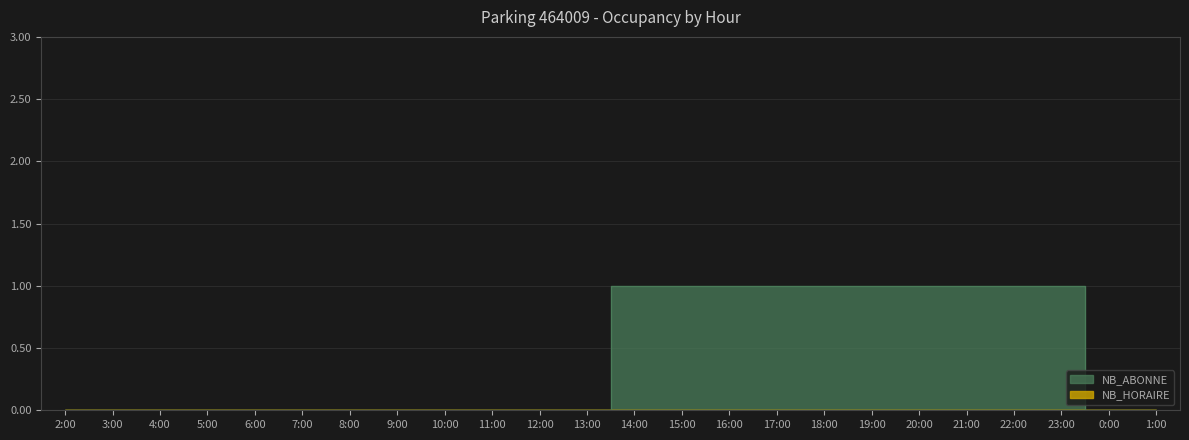

Reading left to right, extract all data points from this chart.

0	0	0	0	0	0	0	0	0	0	0	0	1	1	1	1	1	1	1	1	1	1	0	0